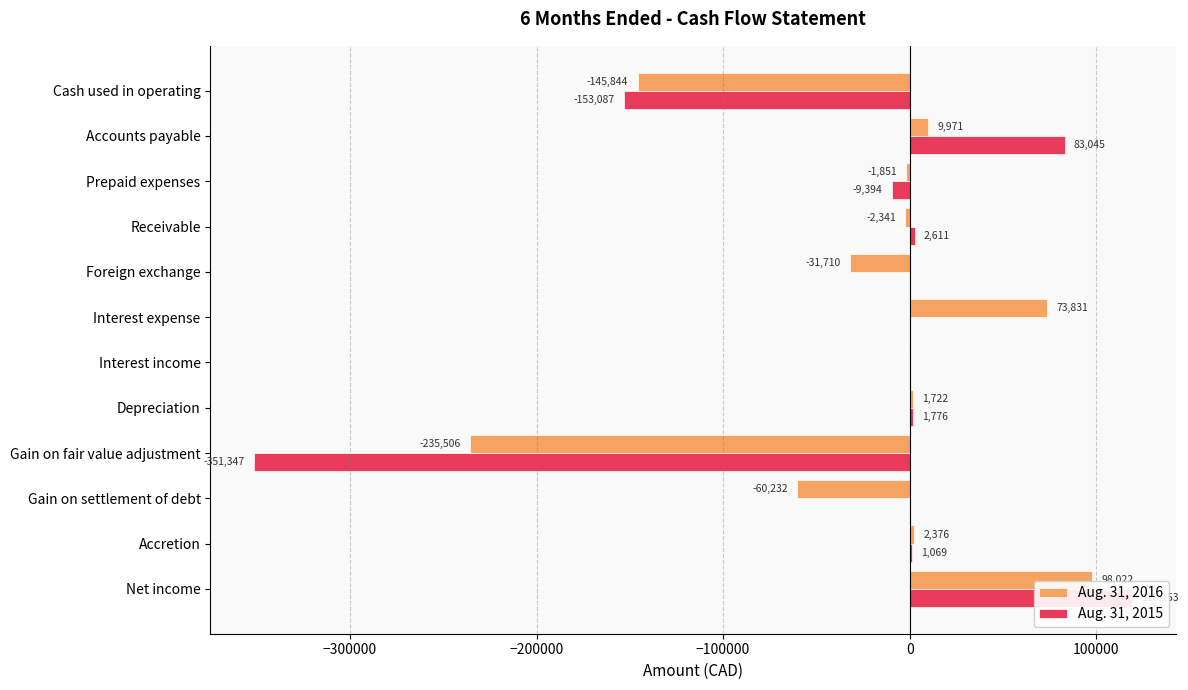

What is the difference between the highest and lowest values at Prepaid expenses?

7543